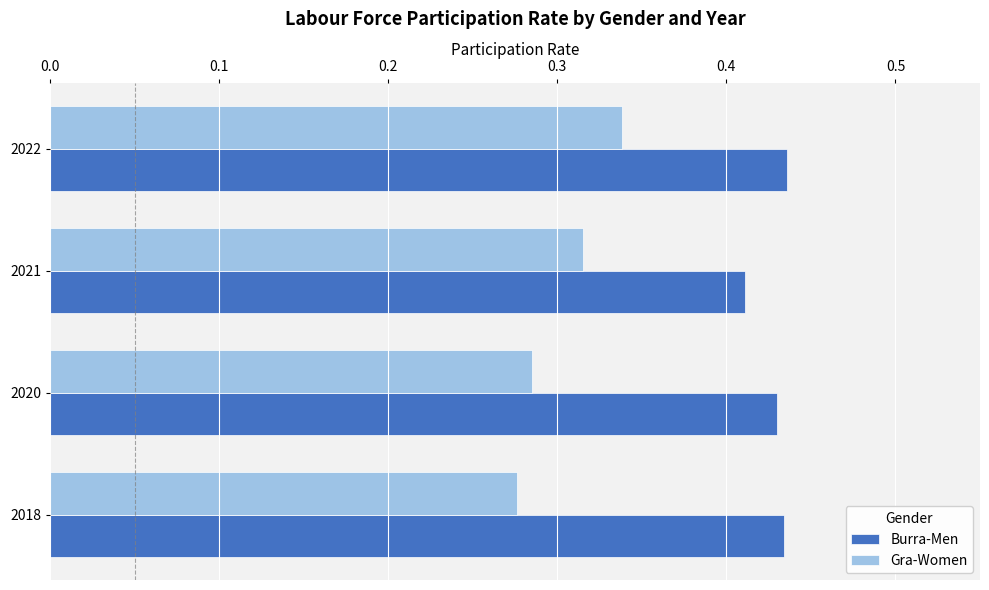

Is it true that Gra-Women equals 0.1 at 2021?

False